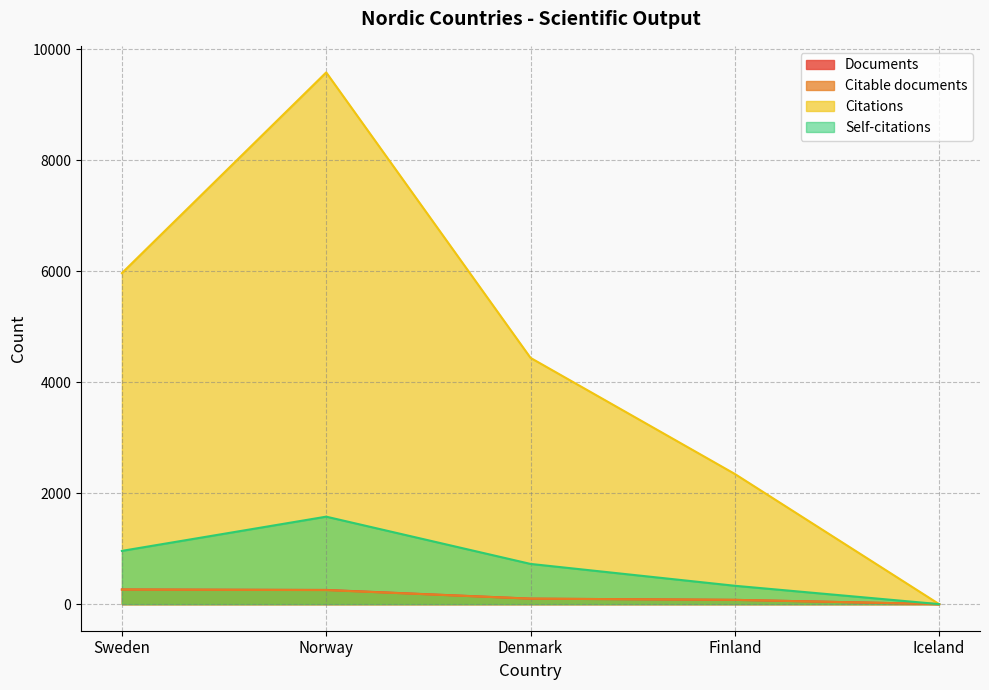

Between Denmark and Iceland, which is larger?

Denmark